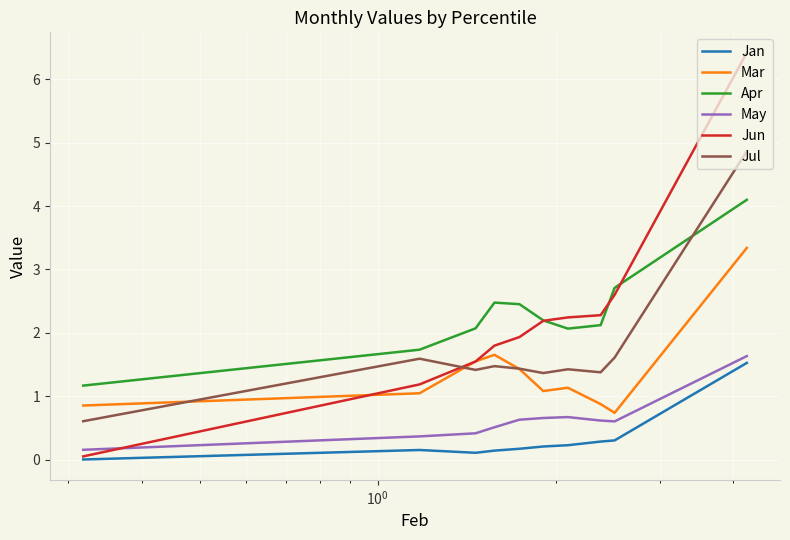

What is the difference between the maximum and minimum values in the Jan series?

1.5